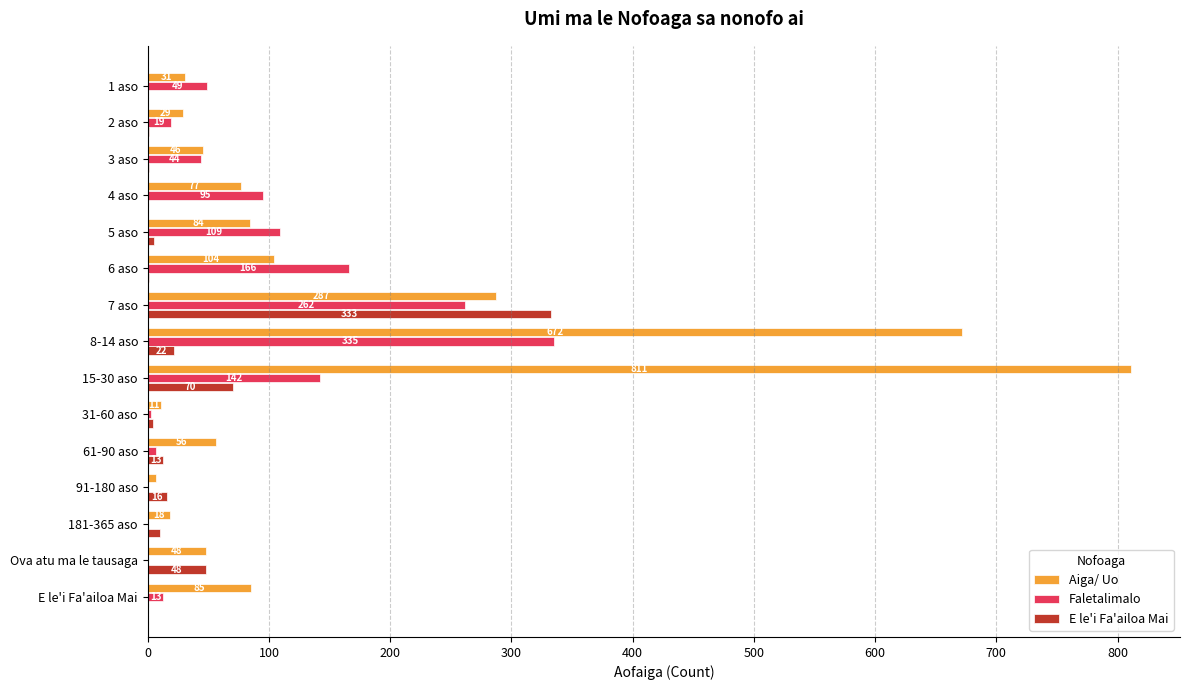

What is the sum of all E le'i Fa'ailoa Mai values?

524